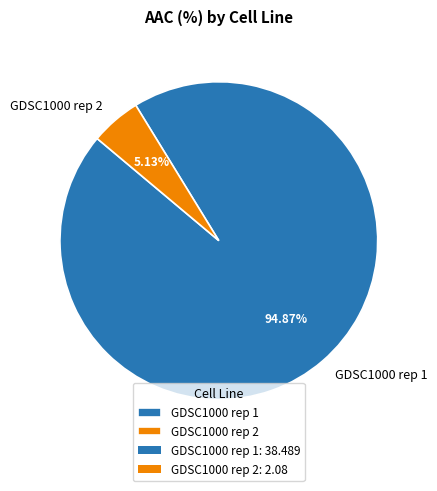

Does GDSC1000 rep 2 represent more than half of the total?

No